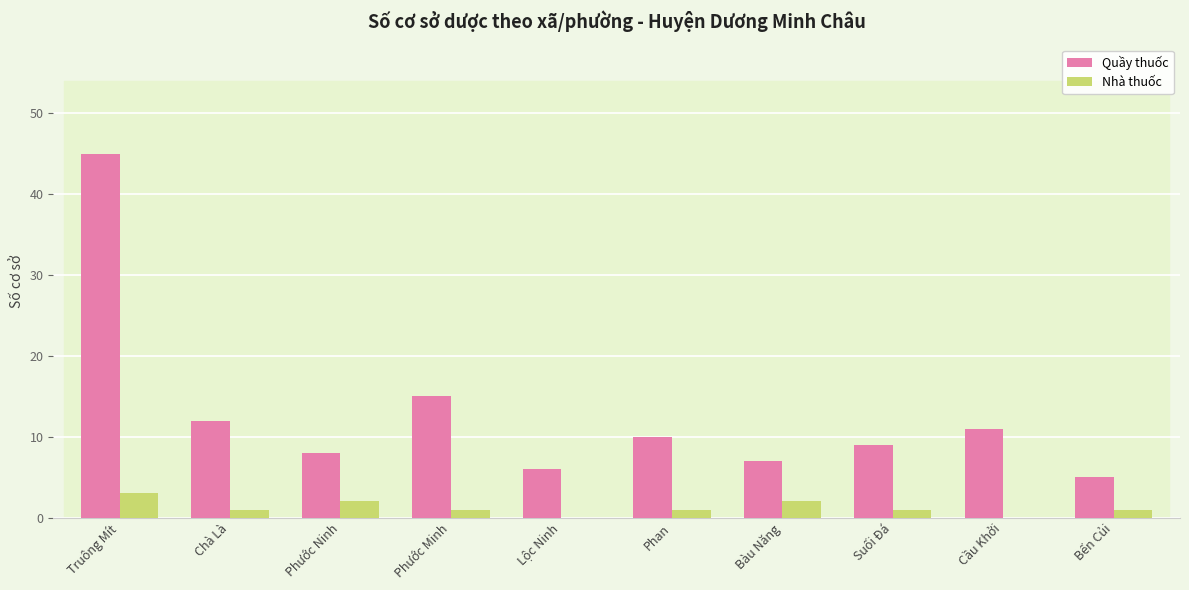

What is the maximum value shown in the chart?

45